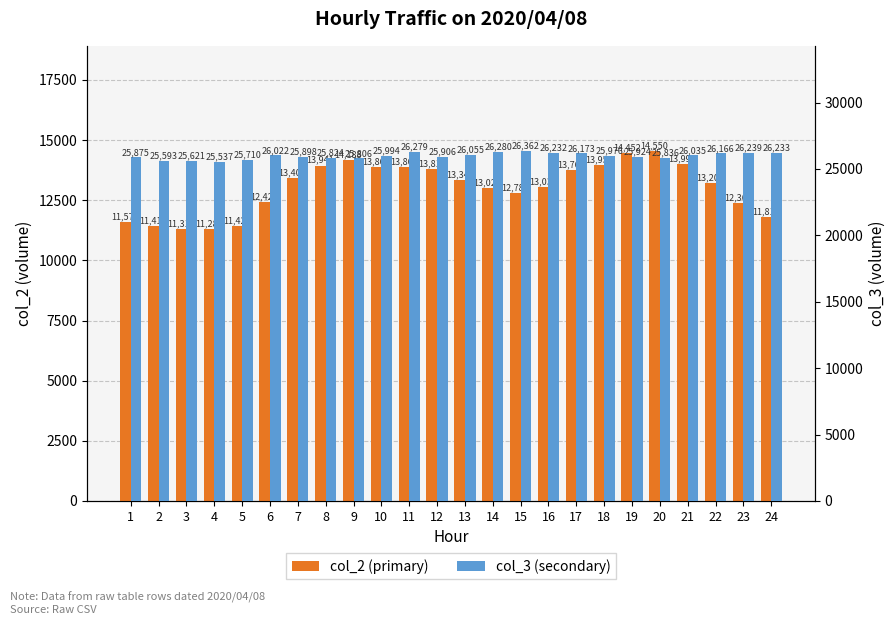

Read the col_3 value at 18, to the nearest 100.

26000